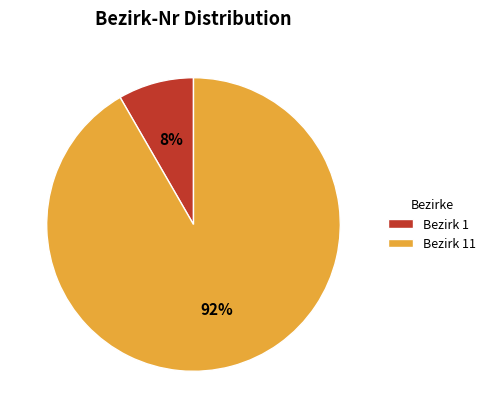

To the nearest percent, what is the combined percentage of Bezirk 1 and Bezirk 11?

100%